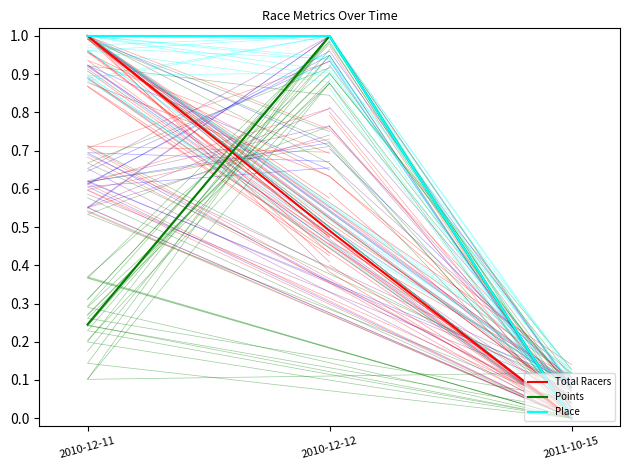

What is the difference between the Points values at 2010-12-11 and 2010-12-12?

0.8